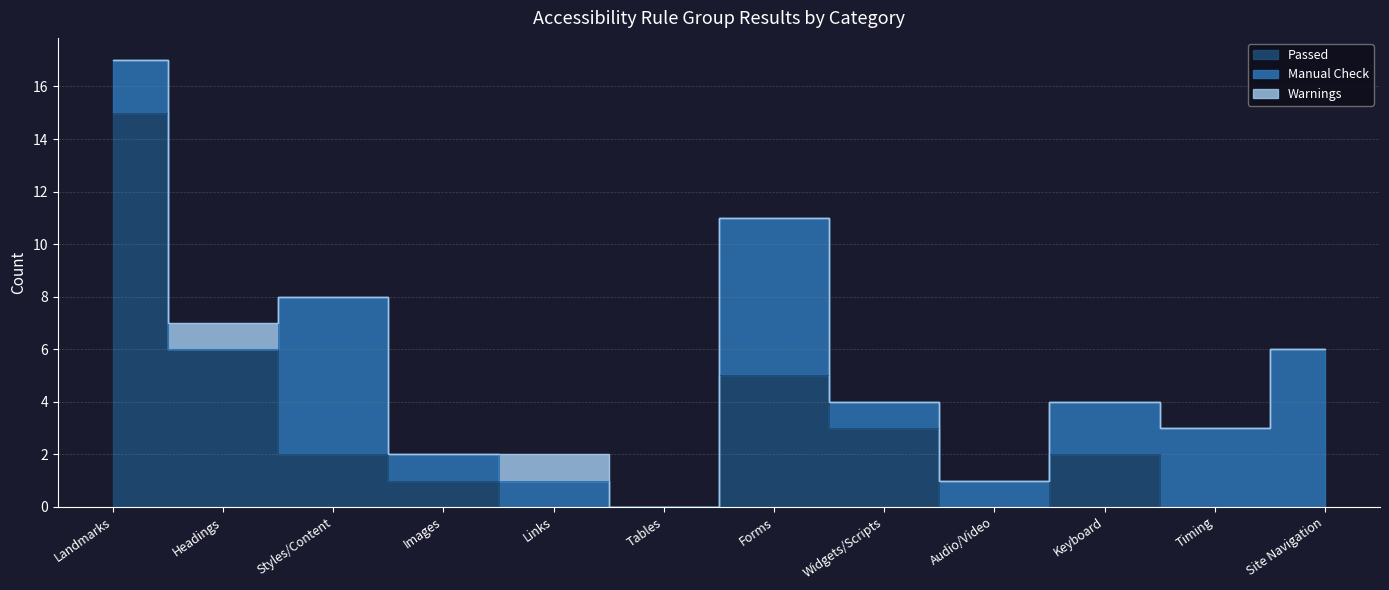

Which has a higher value, Keyboard or Tables?

Keyboard